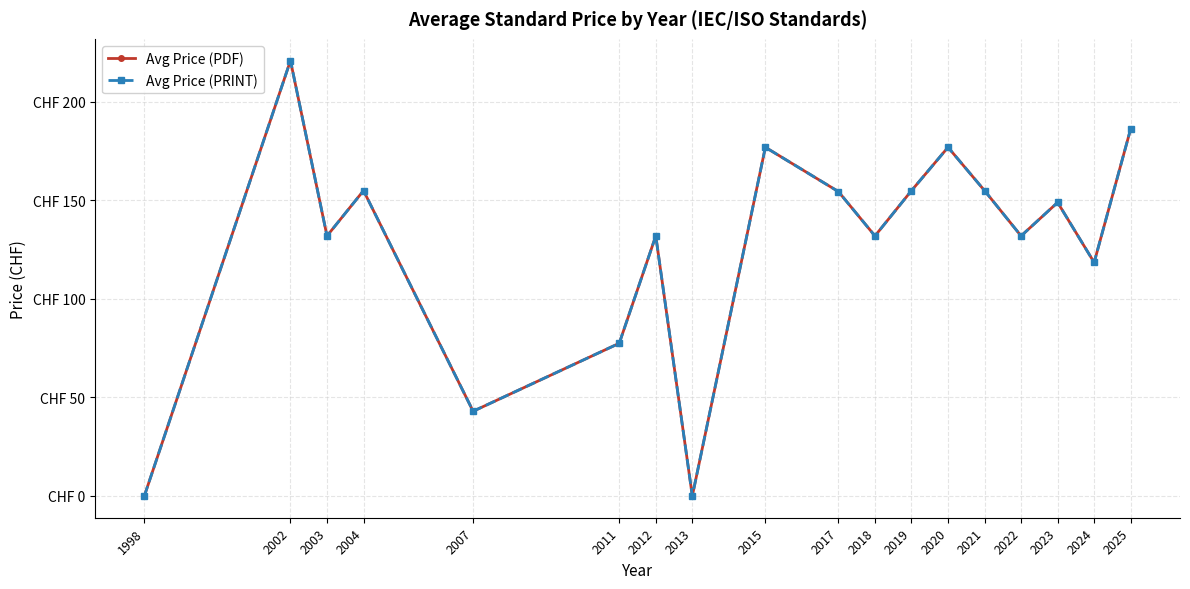

True or false: Avg Price (PDF) and Avg Price (PRINT) cross at least once.

False